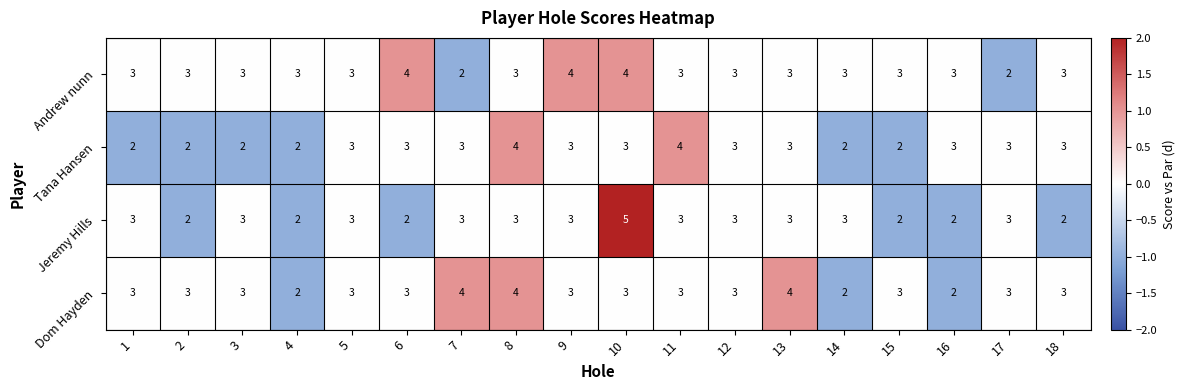

Is it true that Tana Hansen equals 3 at 2?

False